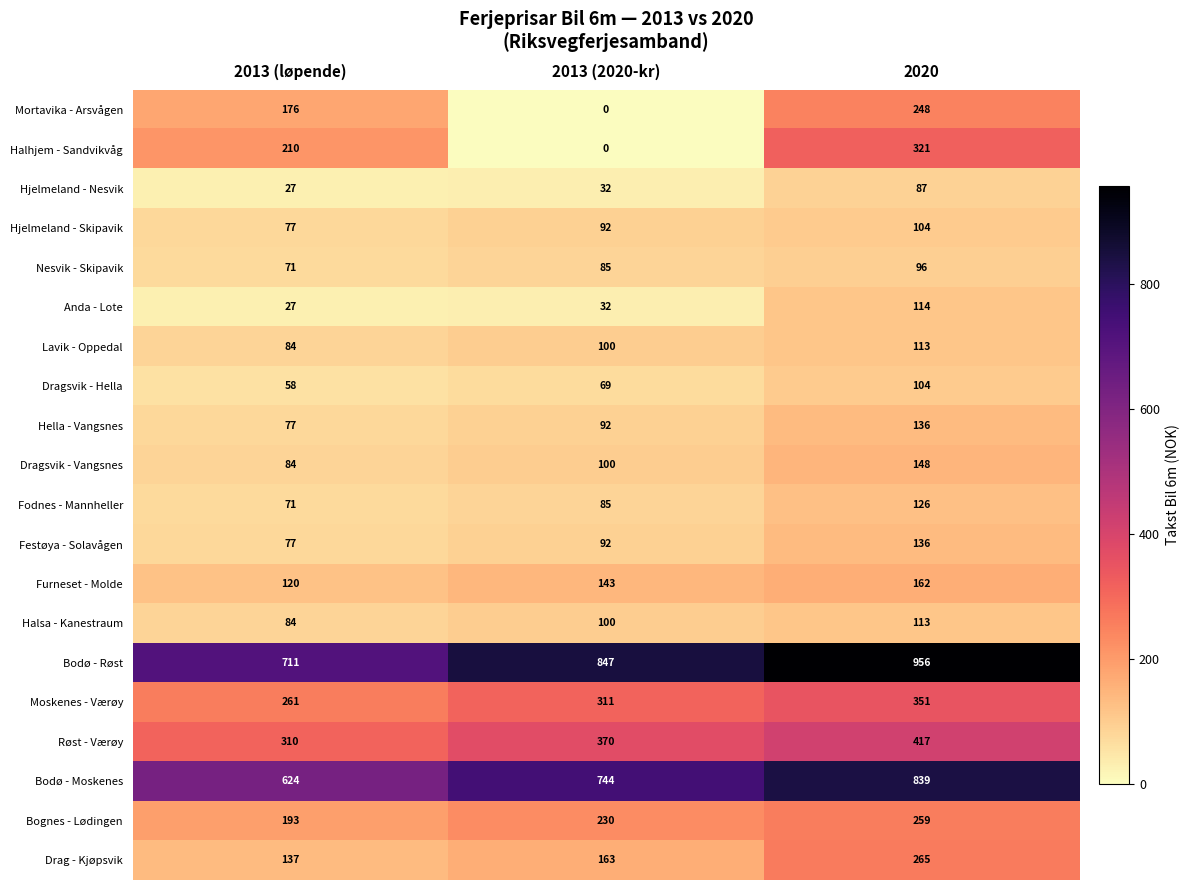

What is the sum of the Festøya - Solavågen values at 2013 (2020-kr) and 2013 (løpende)?

169